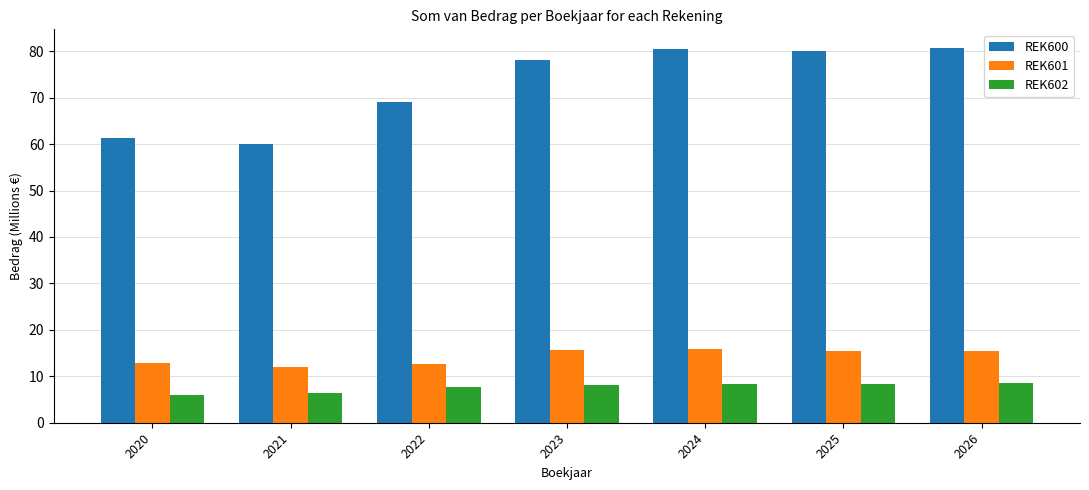

Where does the REK601 series first go above 15?

2023